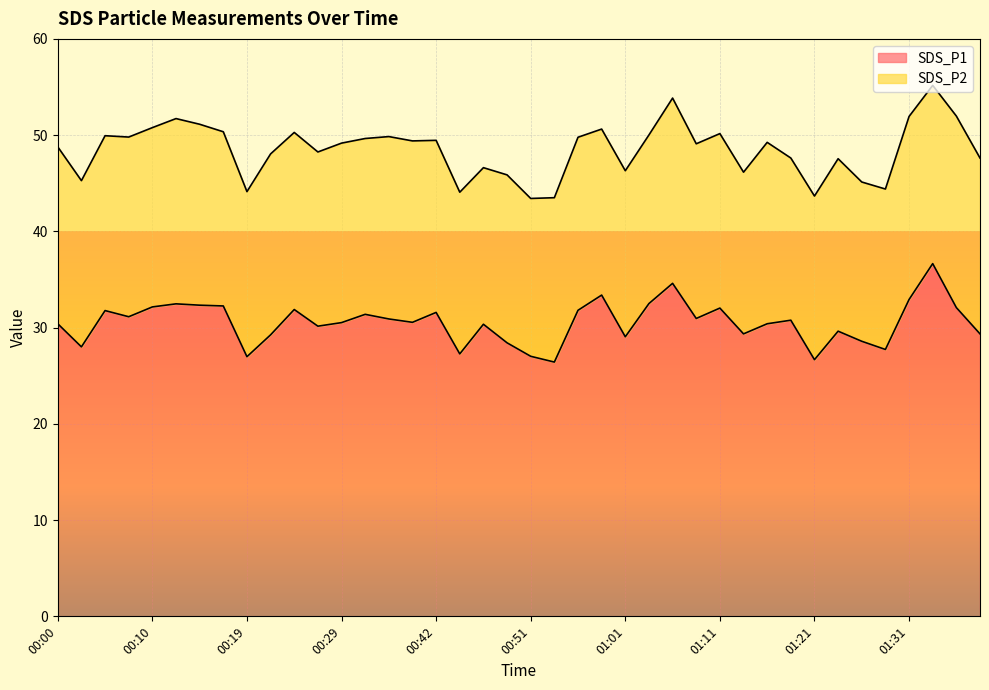

Rank the categories by value from highest to lowest.

01:33, 01:06, 00:59, 01:31, 01:04, 00:12, 00:15, 00:17, 00:10, 01:35, 01:11, 00:24, 00:56, 00:05, 00:42, 00:32, 00:07, 01:09, 00:37, 01:18, 00:39, 00:29, 00:00, 01:16, 00:47, 00:27, 01:23, 01:13, 01:38, 00:22, 01:01, 01:26, 00:49, 00:02, 01:28, 00:44, 00:51, 00:19, 01:21, 00:54